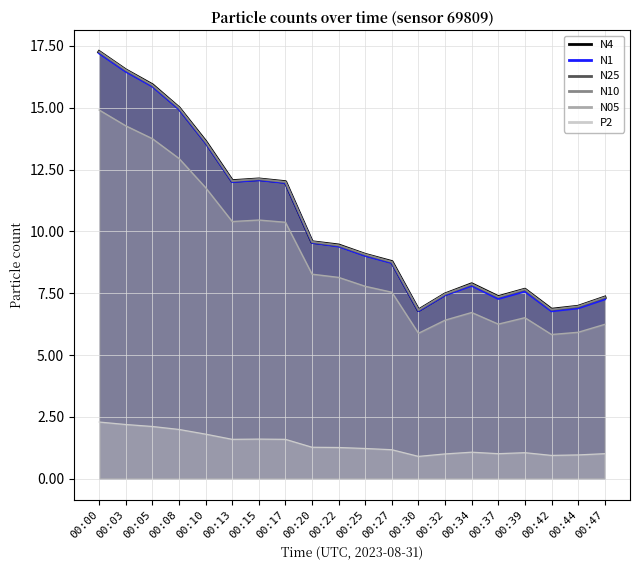

Reading right to left, what are all the values shown in this chart?

N4: 00:47=7.3	00:44=7.0	00:42=6.8	00:39=7.7	00:37=7.3	00:34=7.9	00:32=7.5	00:30=6.8	00:27=8.8	00:25=9.1	00:22=9.4	00:20=9.6	00:17=12.0	00:15=12.1	00:13=12.0	00:10=13.6	00:08=15.0	00:05=15.9	00:03=16.5	00:00=17.3
N1: 00:47=7.3	00:44=6.9	00:42=6.8	00:39=7.6	00:37=7.3	00:34=7.8	00:32=7.4	00:30=6.8	00:27=8.7	00:25=9.0	00:22=9.4	00:20=9.6	00:17=12.0	00:15=12.1	00:13=12.0	00:10=13.6	00:08=14.9	00:05=15.9	00:03=16.5	00:00=17.2
N25: 00:47=7.3	00:44=7.0	00:42=6.8	00:39=7.6	00:37=7.3	00:34=7.9	00:32=7.5	00:30=6.8	00:27=8.8	00:25=9.1	00:22=9.4	00:20=9.6	00:17=12.0	00:15=12.1	00:13=12.0	00:10=13.6	00:08=15.0	00:05=15.9	00:03=16.5	00:00=17.3
N10: 00:47=7.3	00:44=7.0	00:42=6.8	00:39=7.7	00:37=7.3	00:34=7.9	00:32=7.5	00:30=6.8	00:27=8.8	00:25=9.1	00:22=9.4	00:20=9.6	00:17=12.0	00:15=12.1	00:13=12.0	00:10=13.6	00:08=15.0	00:05=15.9	00:03=16.5	00:00=17.3
N05: 00:47=6.2	00:44=5.9	00:42=5.8	00:39=6.5	00:37=6.2	00:34=6.7	00:32=6.4	00:30=5.9	00:27=7.5	00:25=7.8	00:22=8.1	00:20=8.3	00:17=10.4	00:15=10.5	00:13=10.4	00:10=11.8	00:08=12.9	00:05=13.8	00:03=14.3	00:00=14.9
P2: 00:47=1.0	00:44=1.0	00:42=0.9	00:39=1.1	00:37=1.0	00:34=1.1	00:32=1.0	00:30=0.9	00:27=1.2	00:25=1.2	00:22=1.3	00:20=1.3	00:17=1.6	00:15=1.6	00:13=1.6	00:10=1.8	00:08=2.0	00:05=2.1	00:03=2.2	00:00=2.3